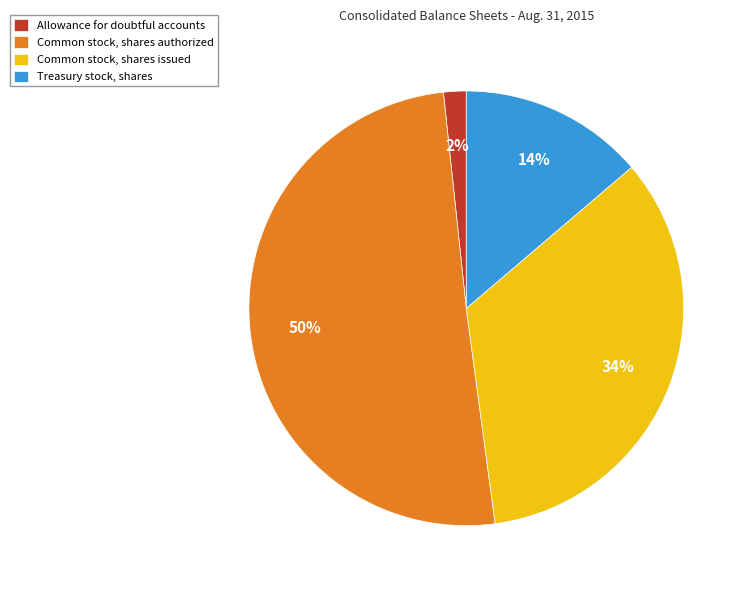

To the nearest percent, what portion does Common stock, shares issued represent?

34%